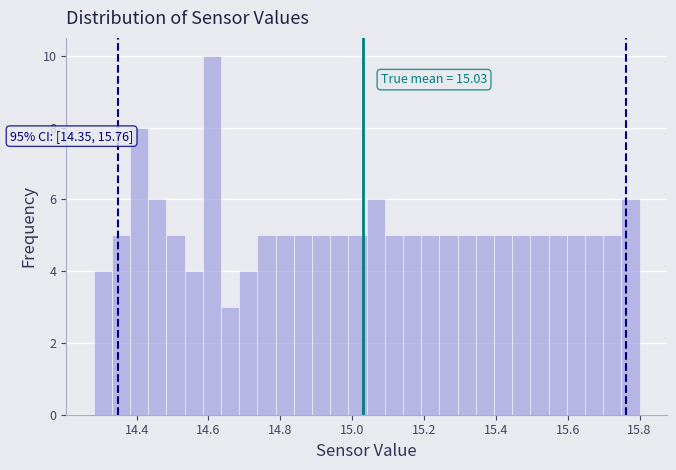

Around what value on the x-axis is the tallest bar? Give the approximate position of its centre, as read against the axis.

14.60